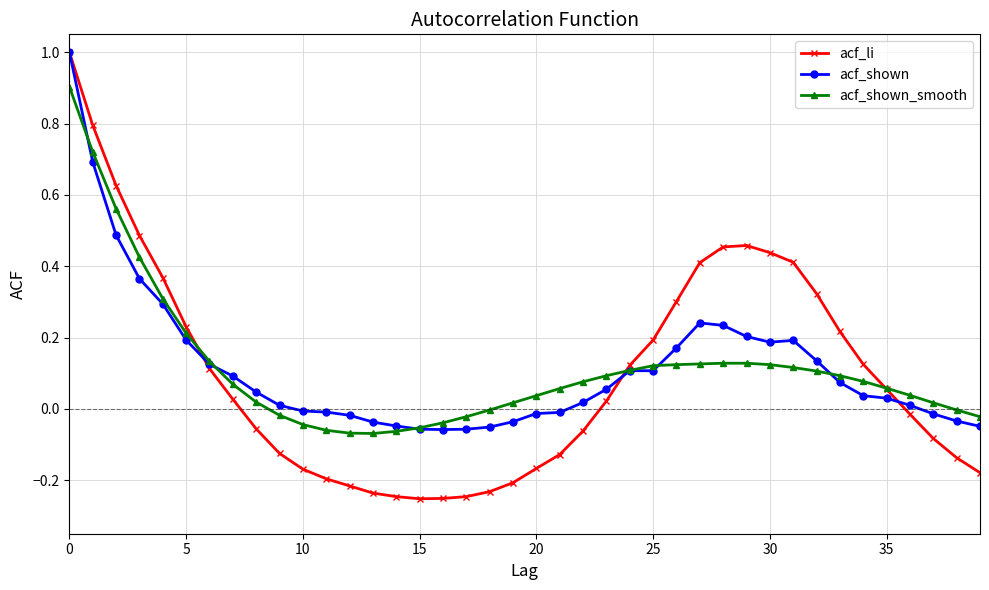

What is the highest value of the acf_shown_smooth series?

0.9